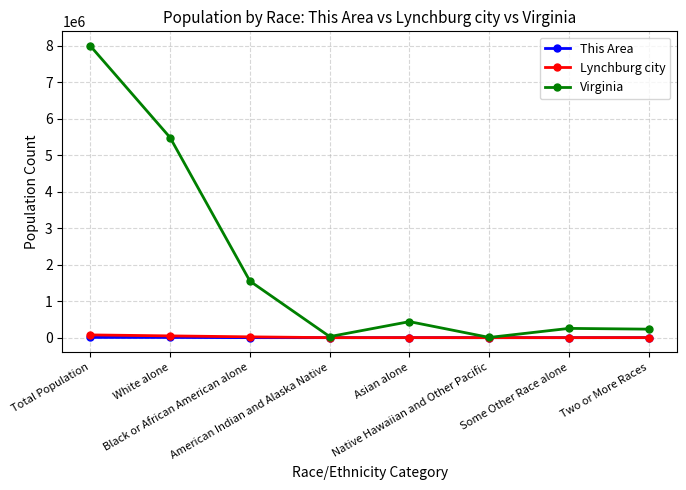

What is the label of the 7th point from the right?

White alone